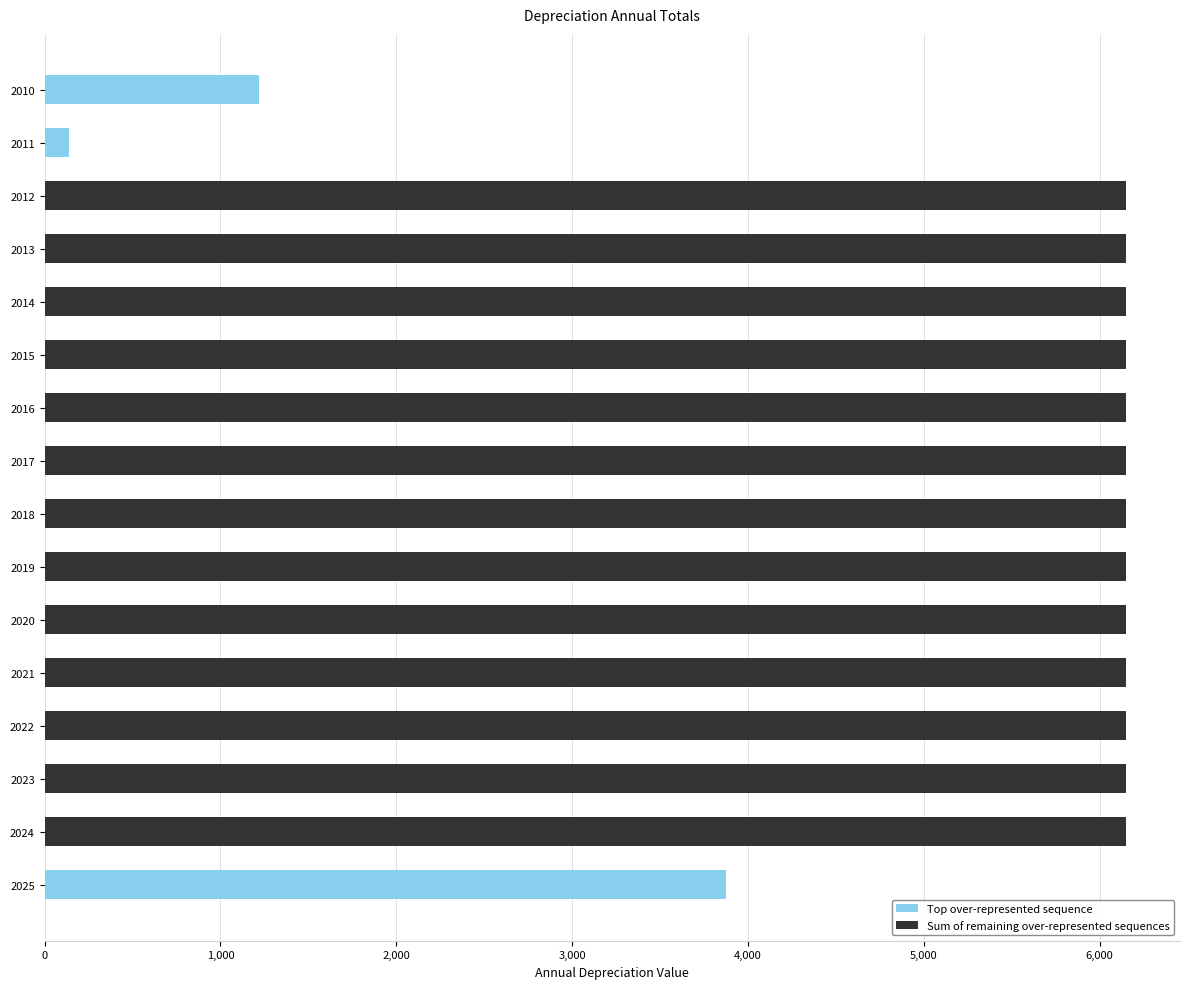

The value of Top over-represented sequence at 2015 is -1694.5. True or false?

False